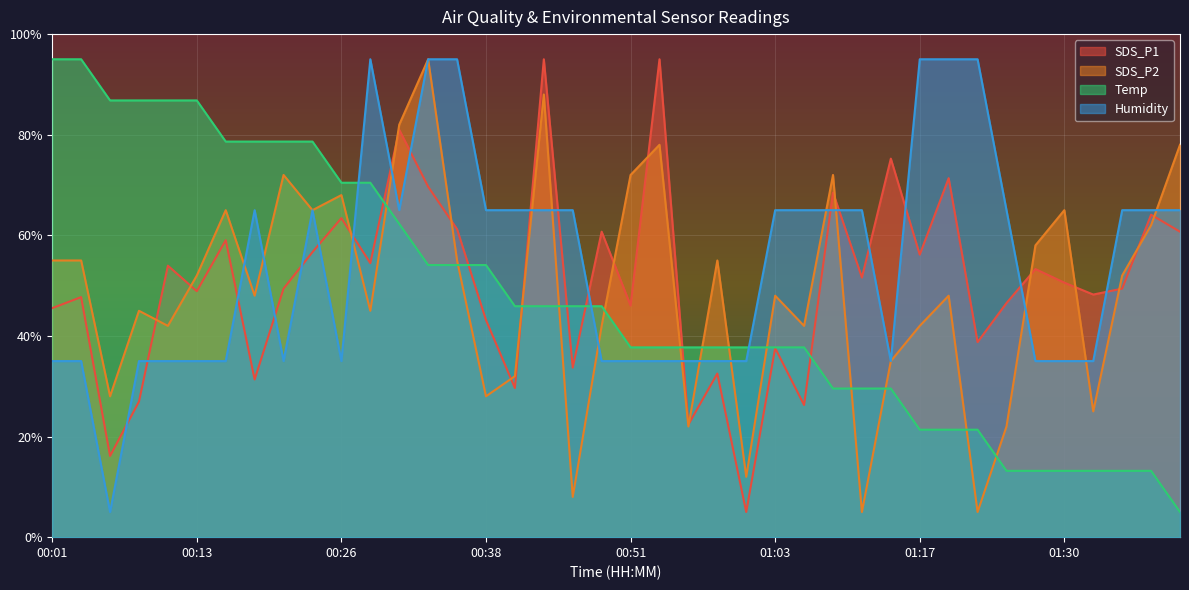

Which series has the widest spread of values?

SDS_P1